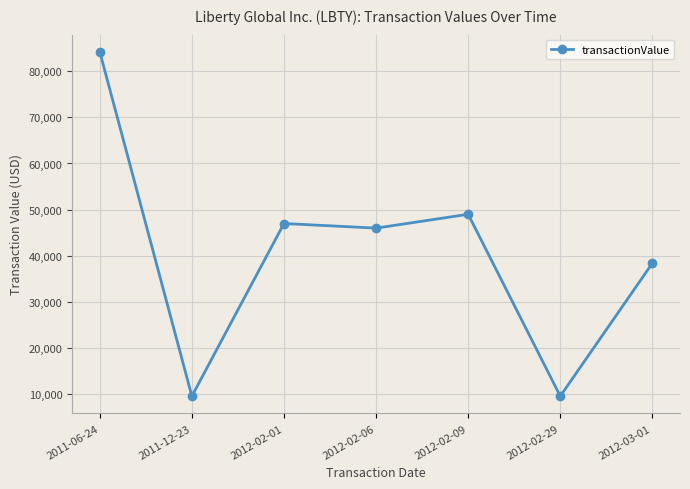

How many interior local peaks (higher than both neighbors) does the data have?

2